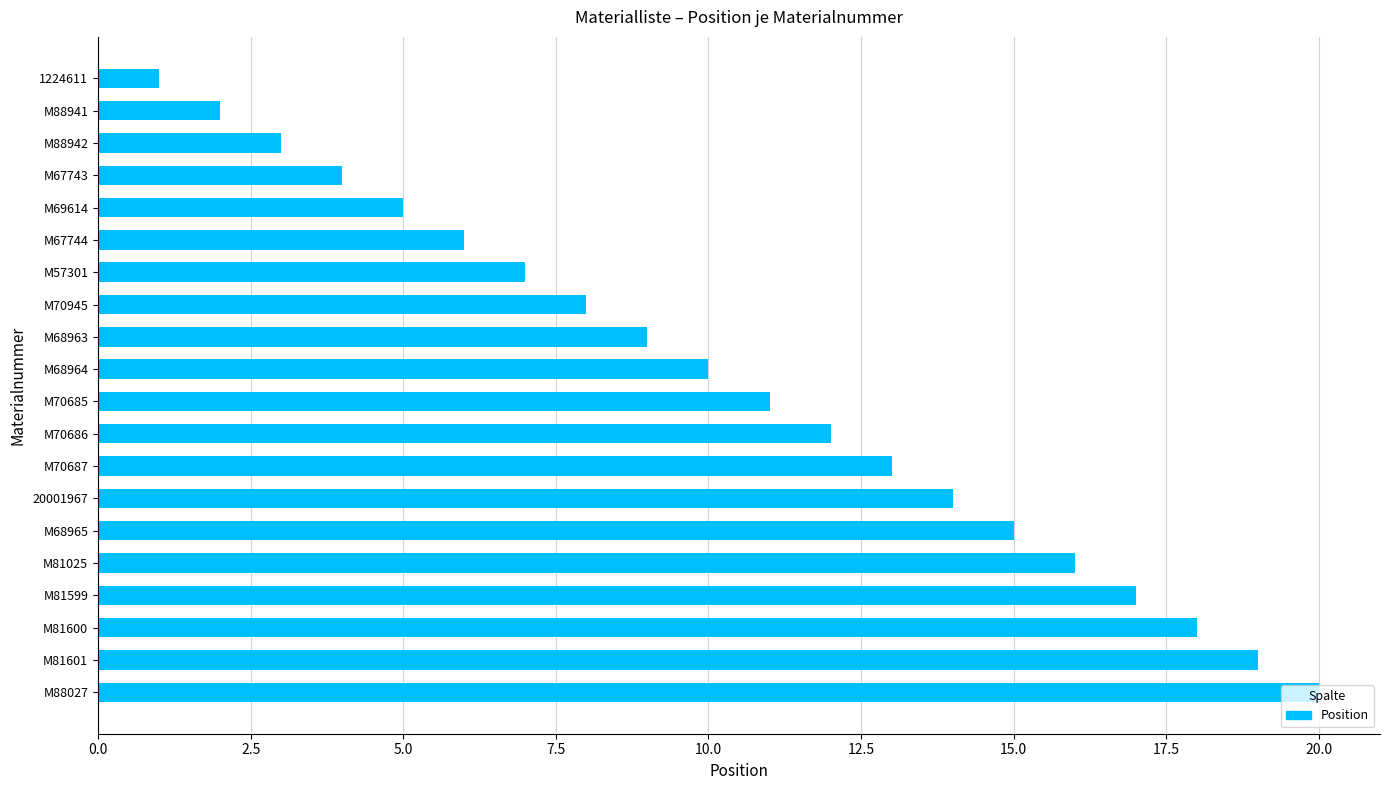

Which category has the lowest value across all series?

1224611